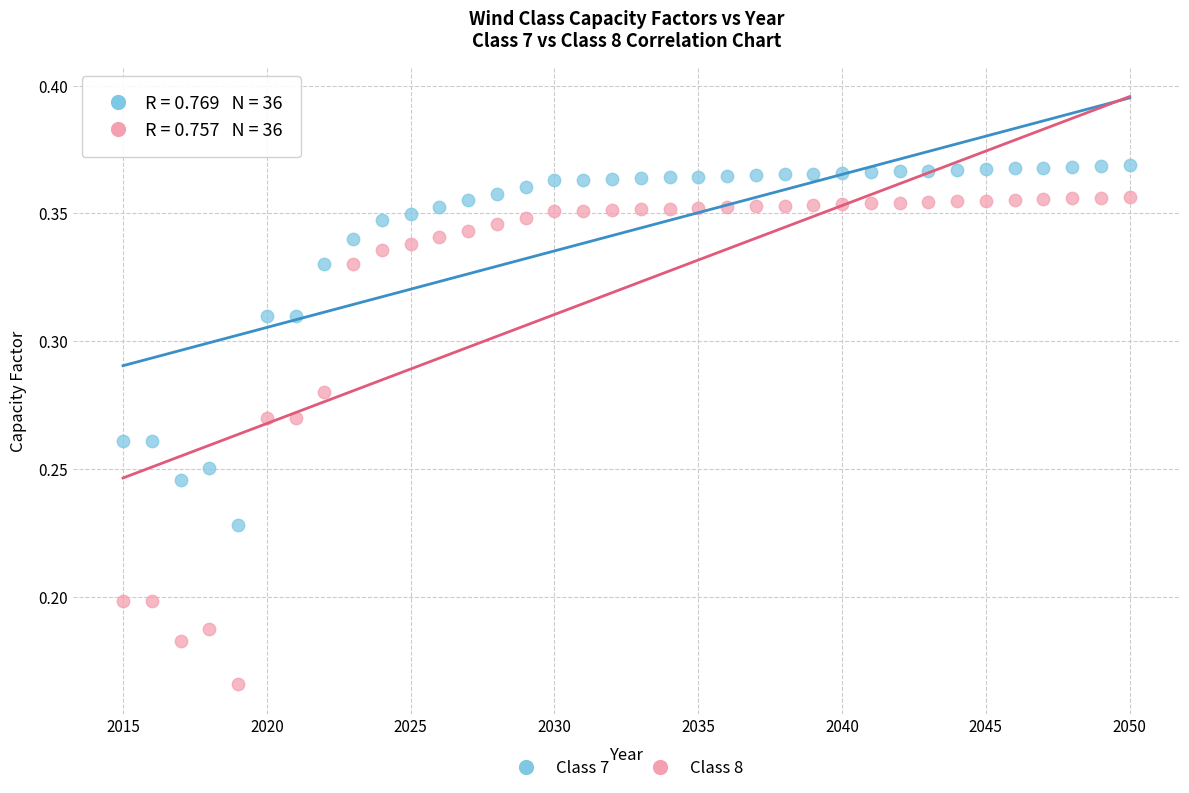

Across all data points, what is the range of X values (max minus min)?

35.0